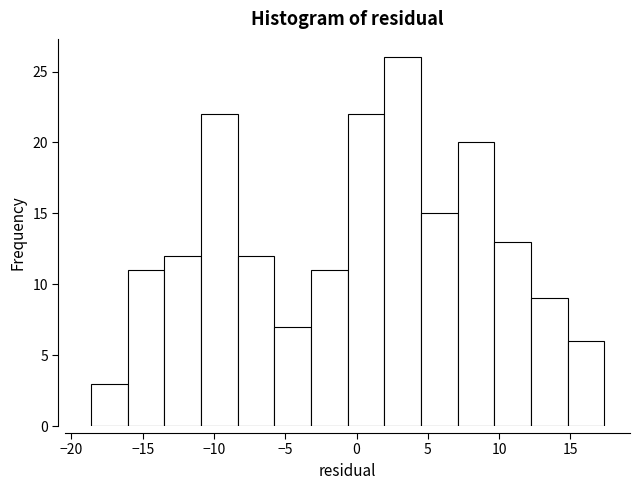

What is the height of the bar covering -11.0 to -8.5 on the x-axis? Neither the bar edges nor the heights are printed on the chart, so give them approximately, as read against the axes.

22